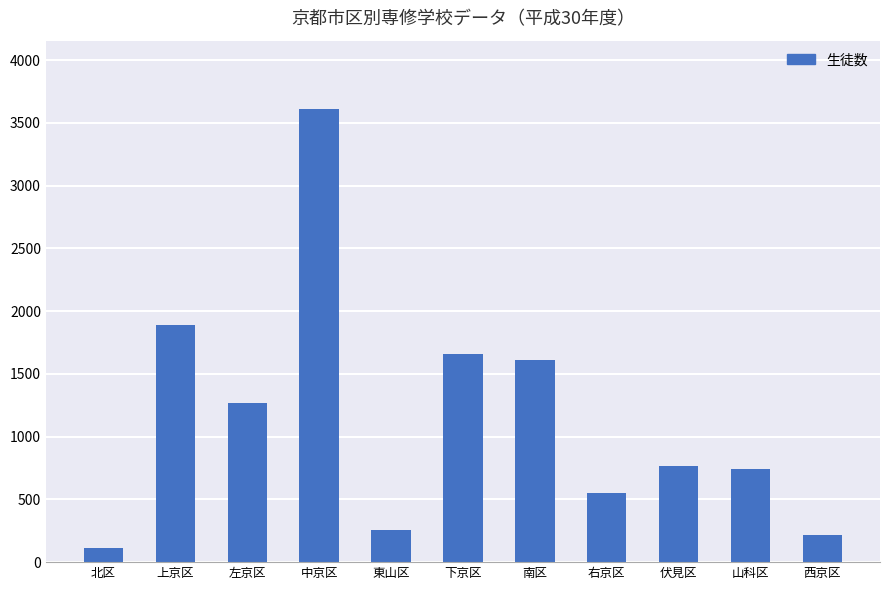

Is it true that the value at 下京区 is 1658?

True